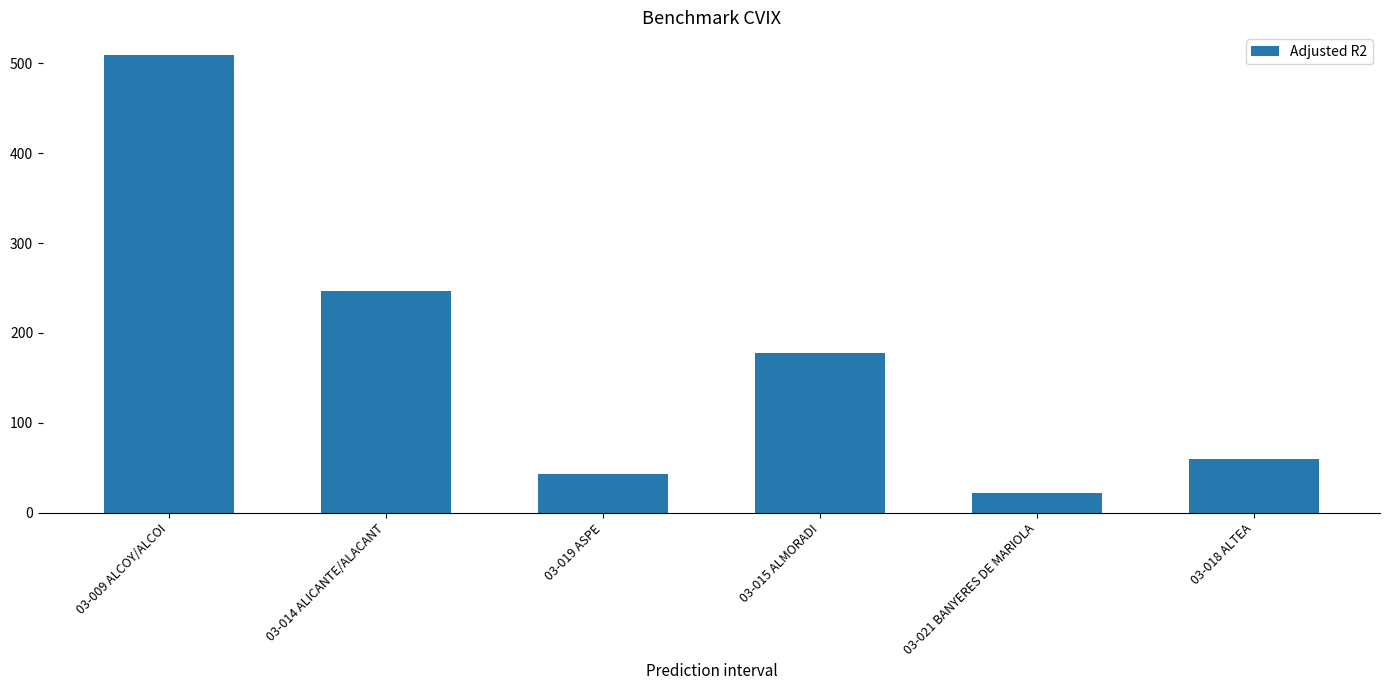

Approximately how many times larger is the value at 03-019 ASPE compared to 03-018 ALTEA?

0.7